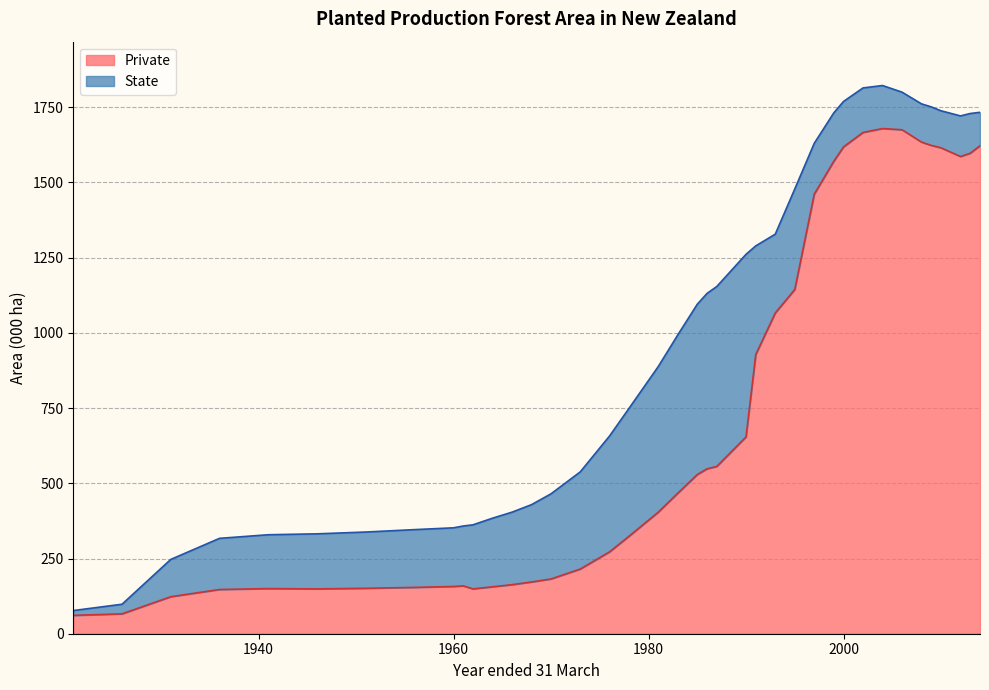

True or false: the data has more than 2 interior local peaks.

True